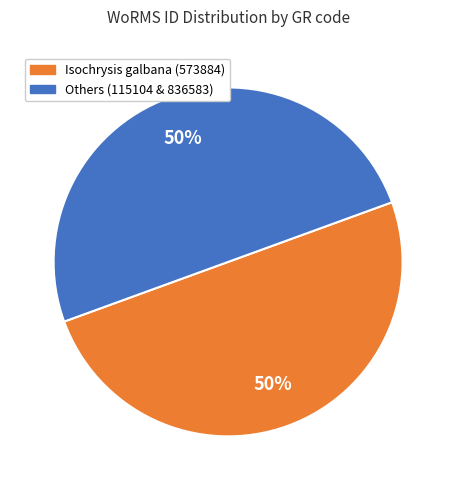

Combined, do Others (115104 & 836583) and Isochrysis galbana (573884) account for over 50%?

Yes